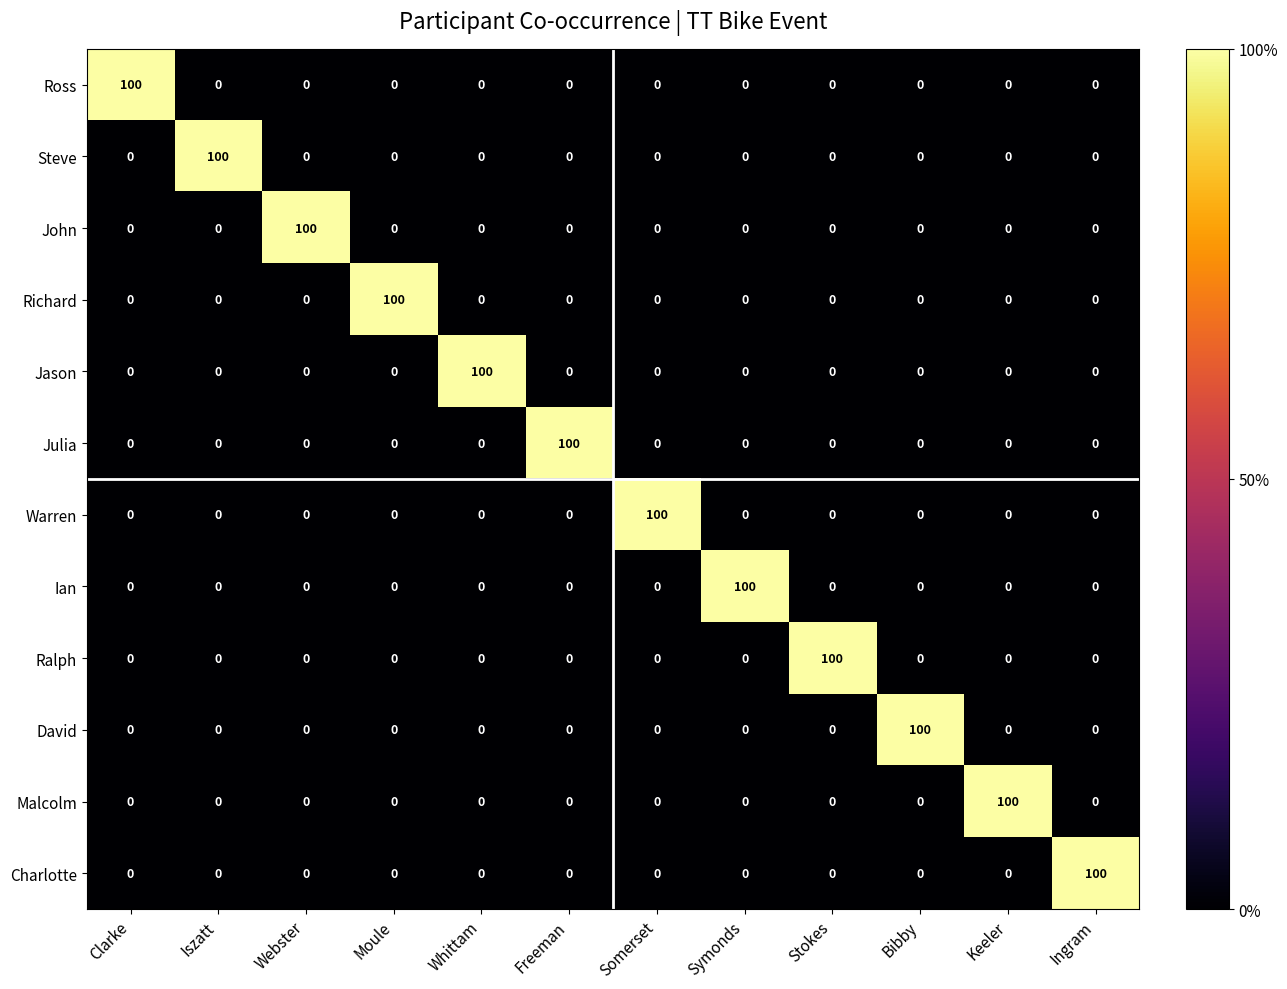

At how many categories does at least one series exceed 86?

12